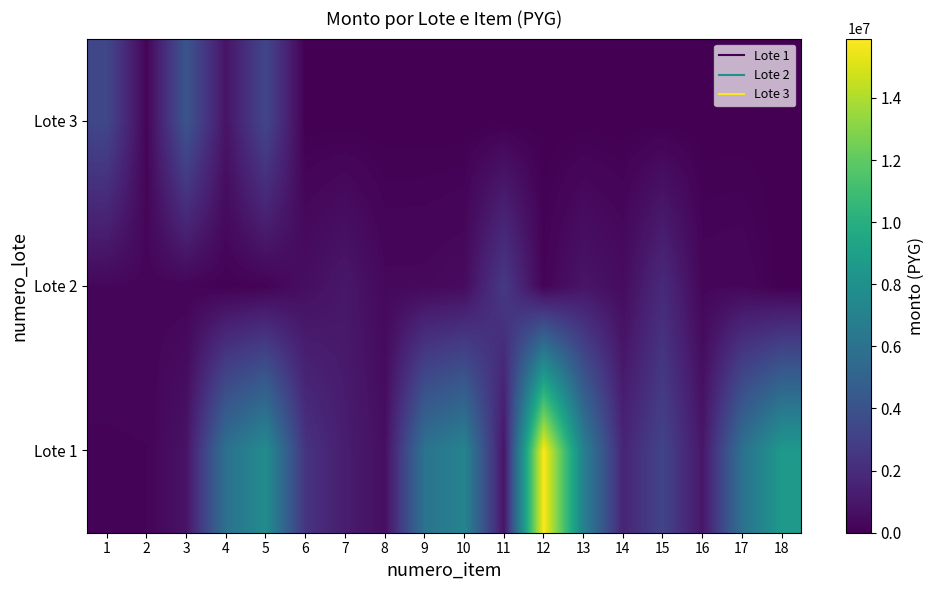

At which category is the sum across all series the highest?

12